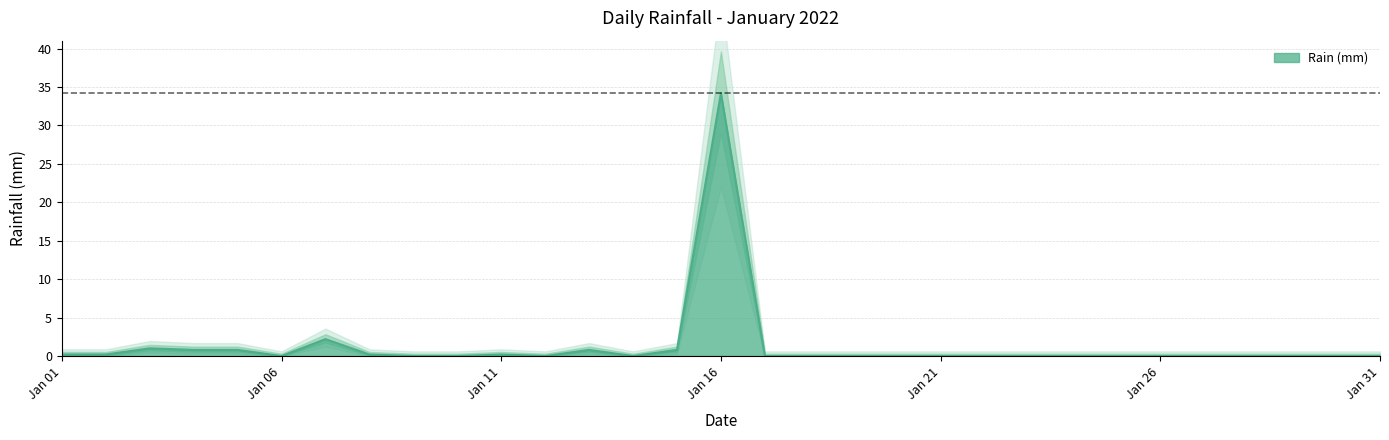

What is the sum of all values?

41.4